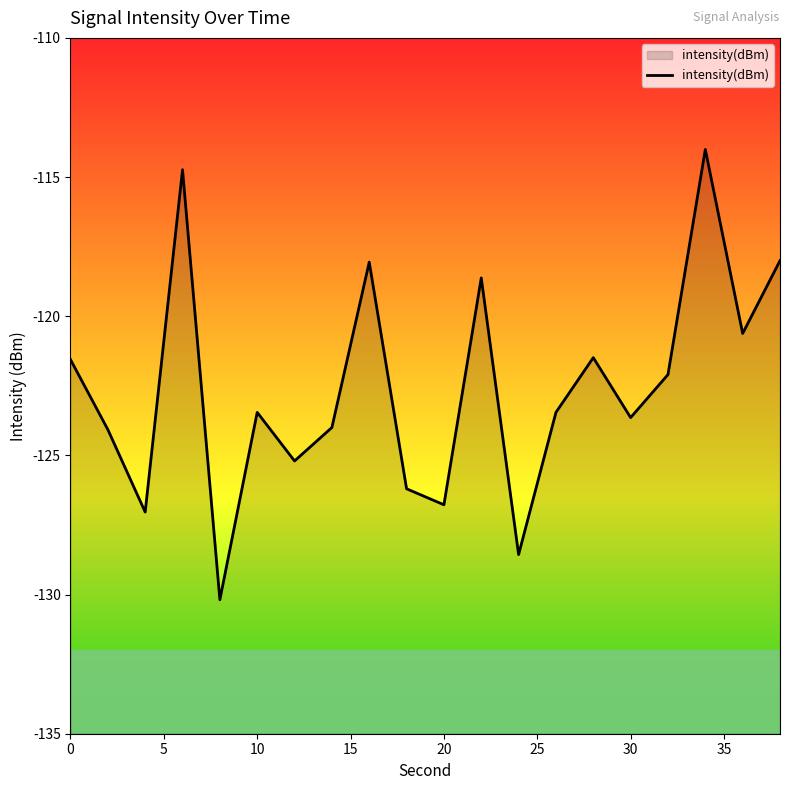

How many points are lower than both their immediate neighbors (excluding endpoints)?

7